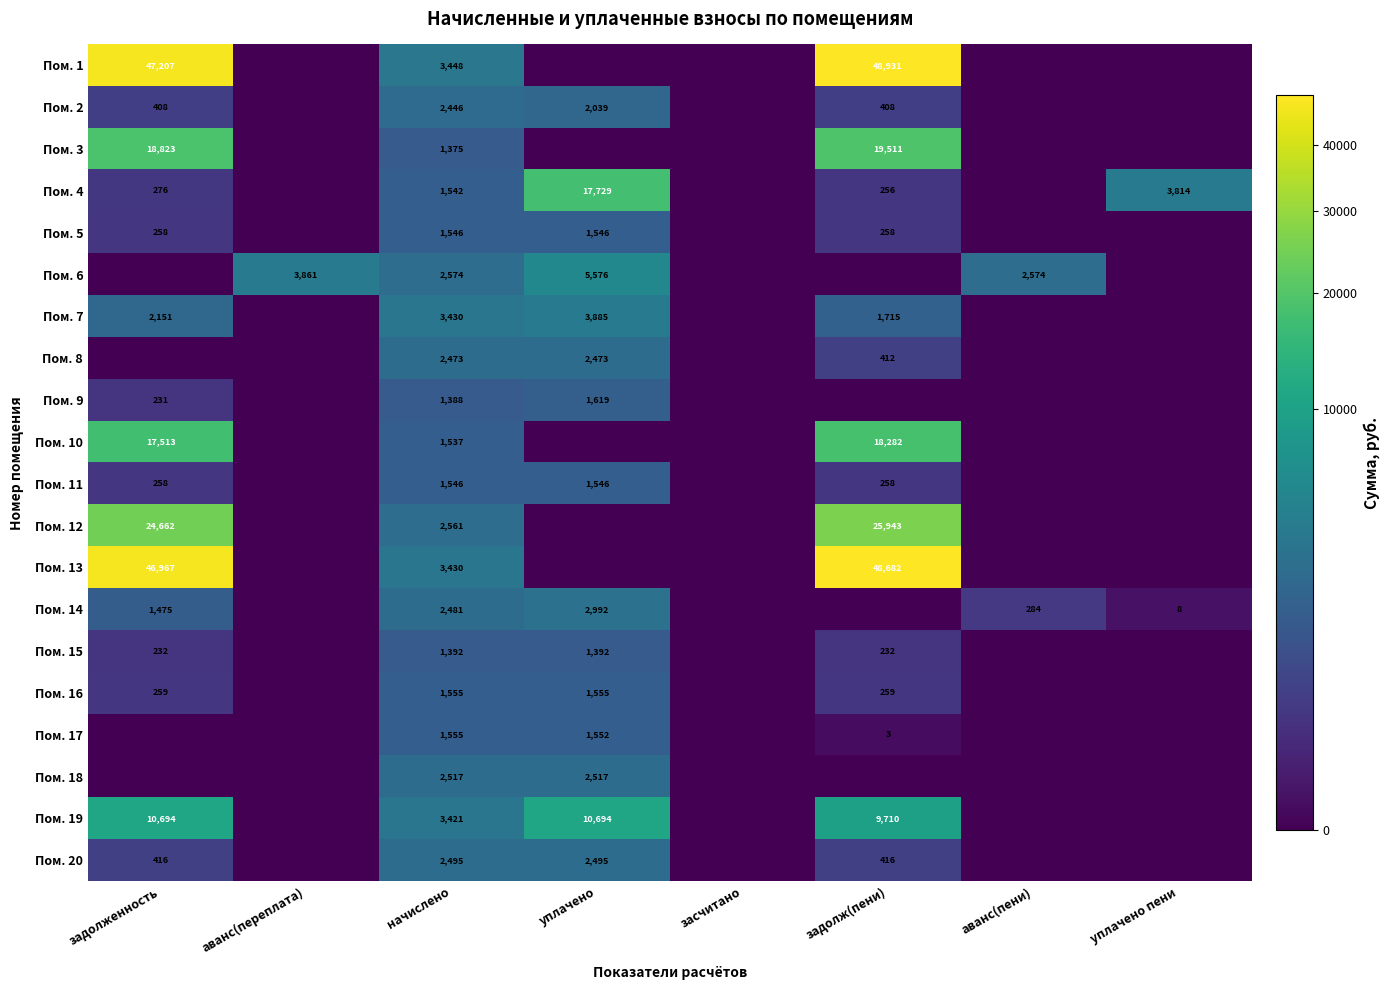

The value of Пом. 14 at начислено is 586. True or false?

False